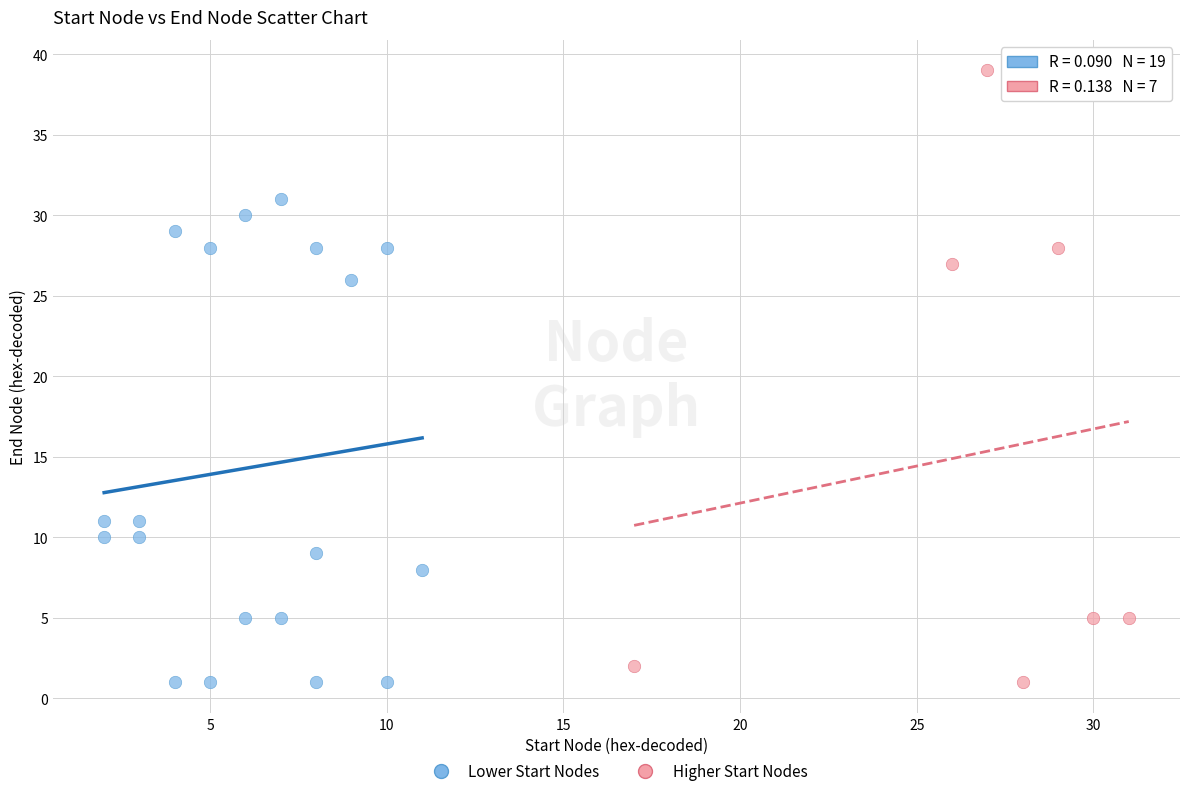

Which series has the largest Y range (max minus min)?

Higher Start Nodes